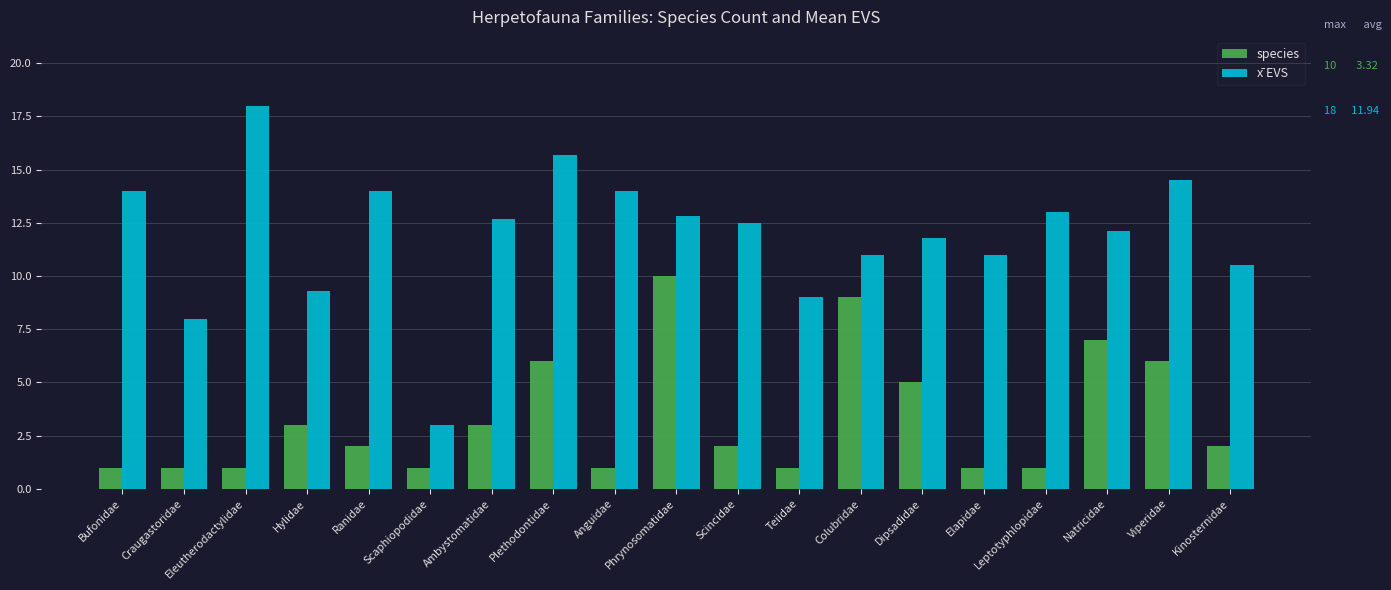

True or false: x̄ EVS has a value of 22.2 at Scincidae.

False